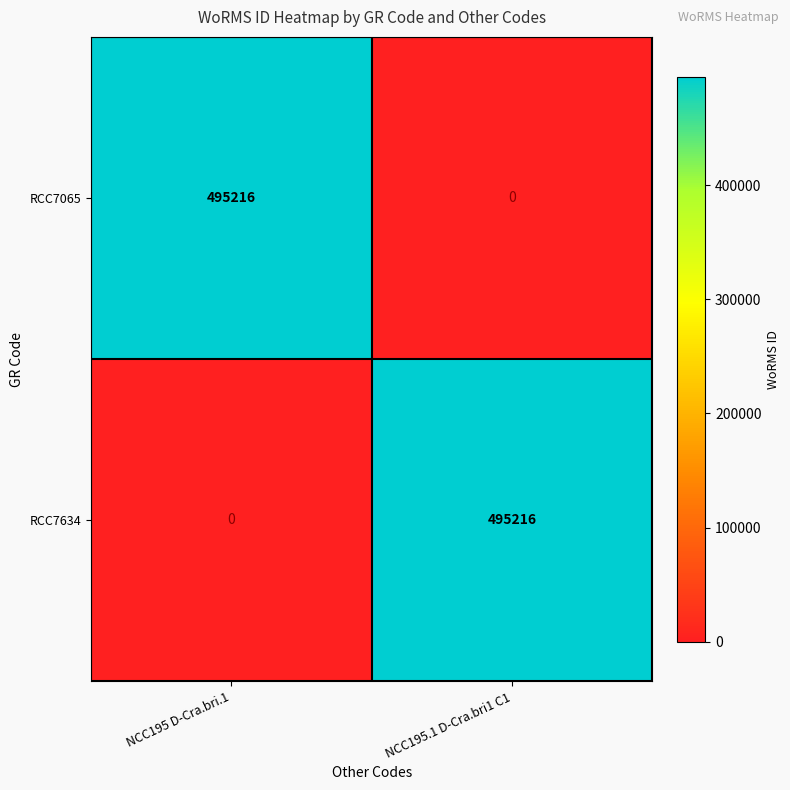

Reading left to right, what are all the values shown in this chart?

RCC7065: 495216	0
RCC7634: 0	495216